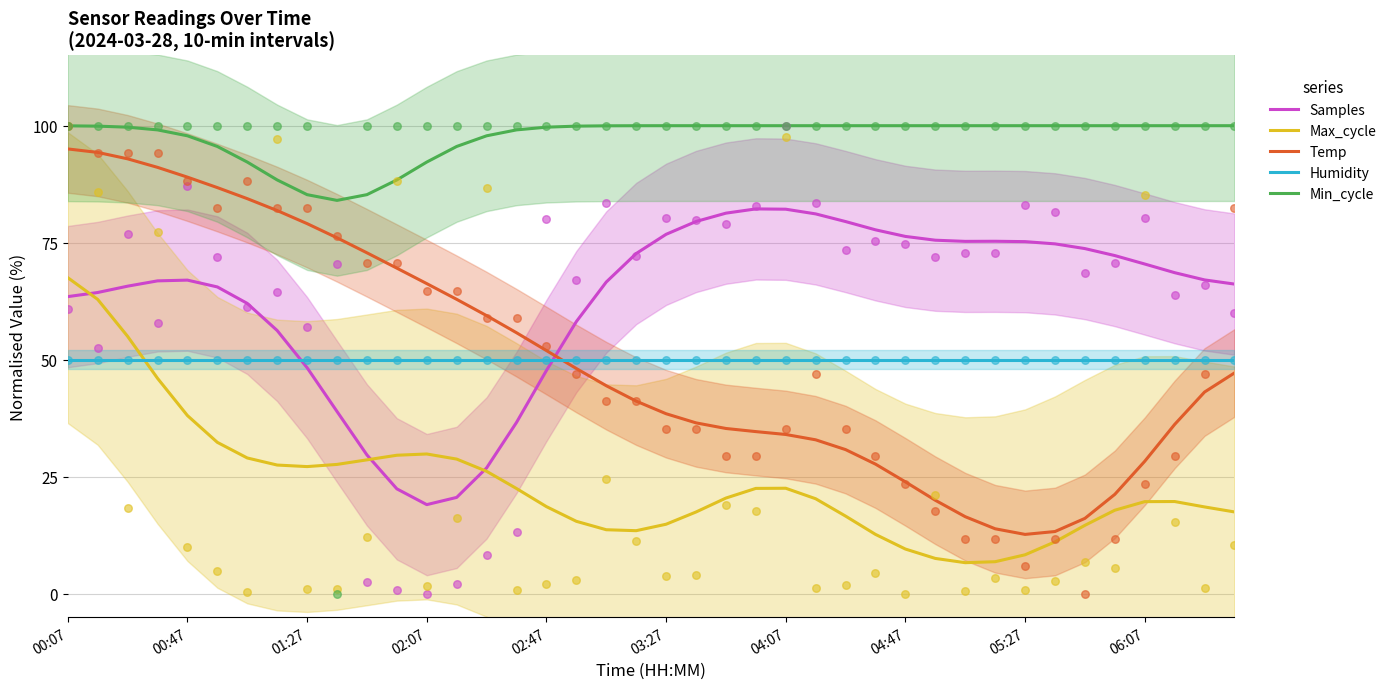

Which series has the largest Y range (max minus min)?

Temp